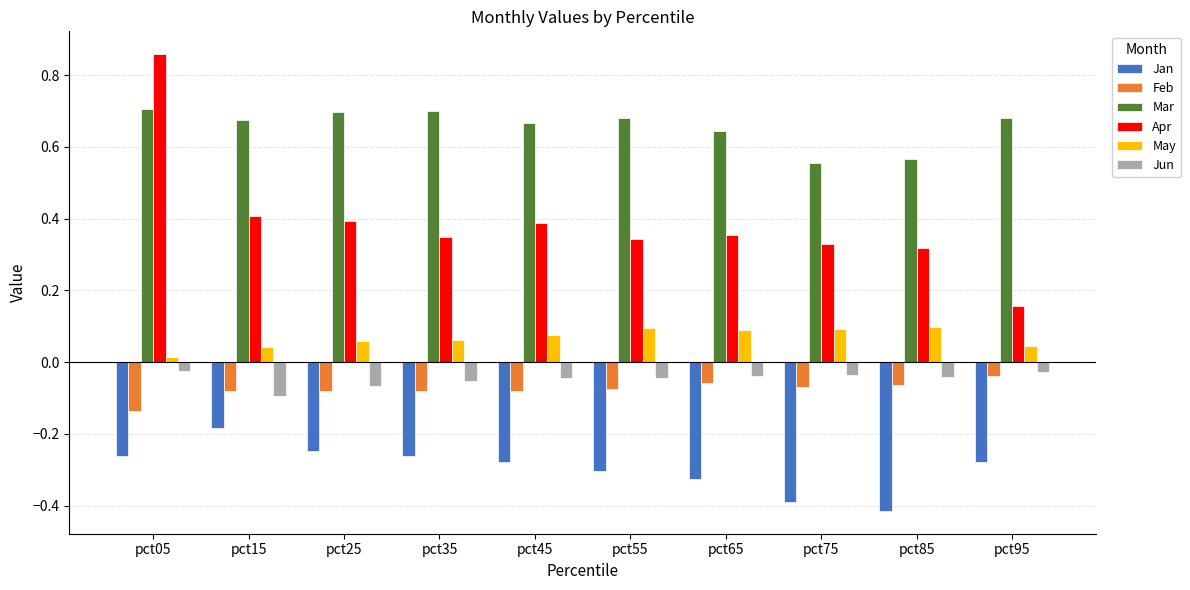

At how many categories does at least one series exceed 0?

10